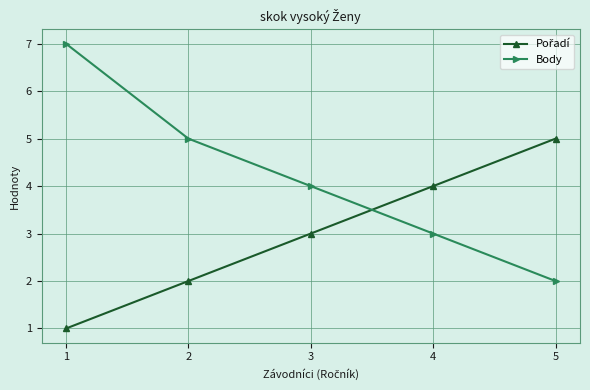

What is the difference between the Body values at 5 and 1?

5